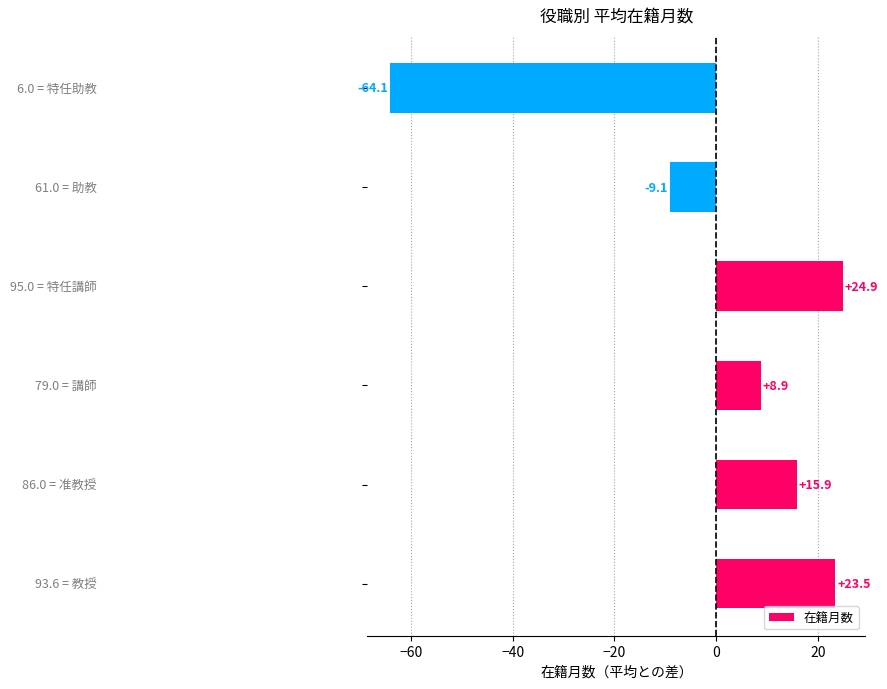

What is the difference between the maximum and second lowest values?

34.0